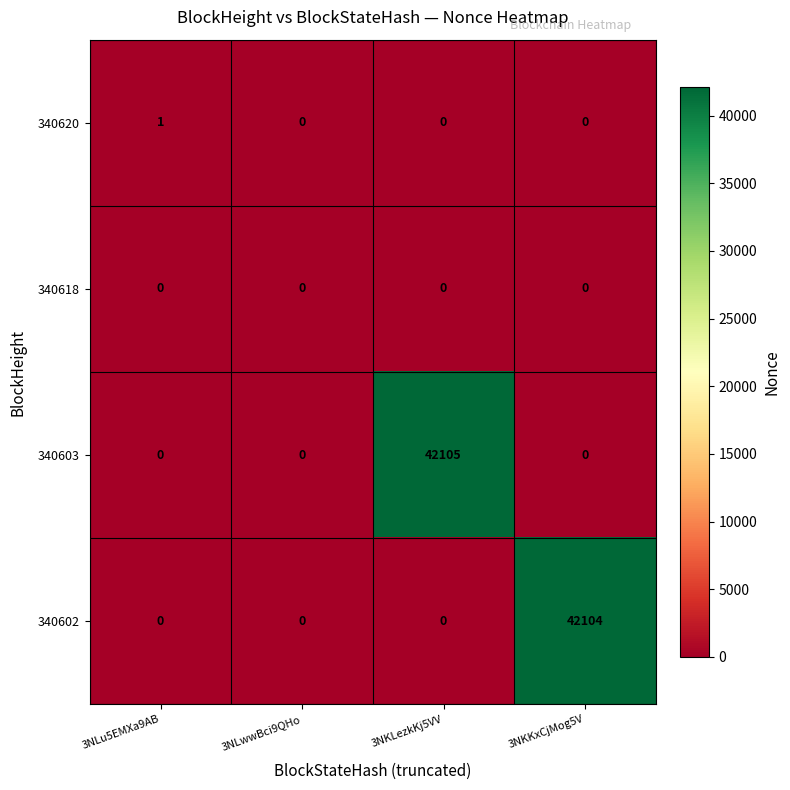

Reading right to left, what are all the values shown in this chart?

340620: 3NKKxCjMog5V=0	3NKLezkKj5VV=0	3NLwwBci9QHo=0	3NLu5EMXa9AB=1
340618: 3NKKxCjMog5V=0	3NKLezkKj5VV=0	3NLwwBci9QHo=0	3NLu5EMXa9AB=0
340603: 3NKKxCjMog5V=0	3NKLezkKj5VV=42105	3NLwwBci9QHo=0	3NLu5EMXa9AB=0
340602: 3NKKxCjMog5V=42104	3NKLezkKj5VV=0	3NLwwBci9QHo=0	3NLu5EMXa9AB=0